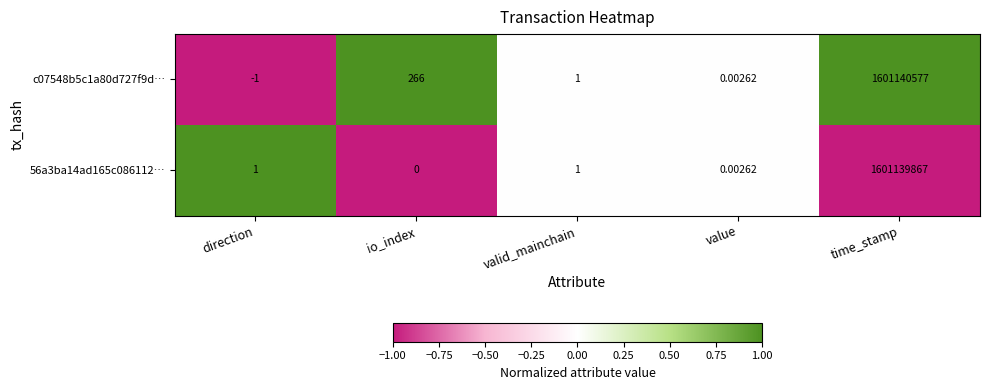

List the labels in order of c07548b5c1a80d727f9d… value, largest first.

time_stamp, io_index, valid_mainchain, value, direction